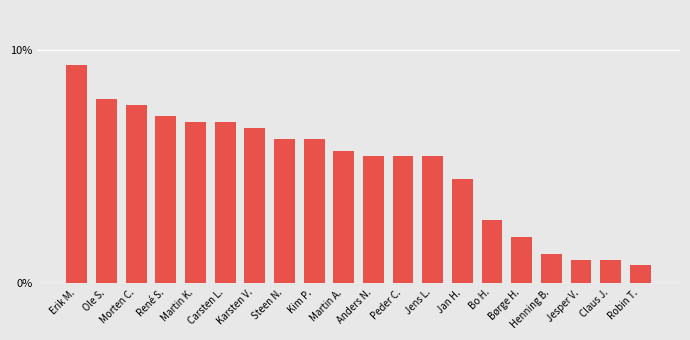

Where does the data first go above 5?

Erik M.